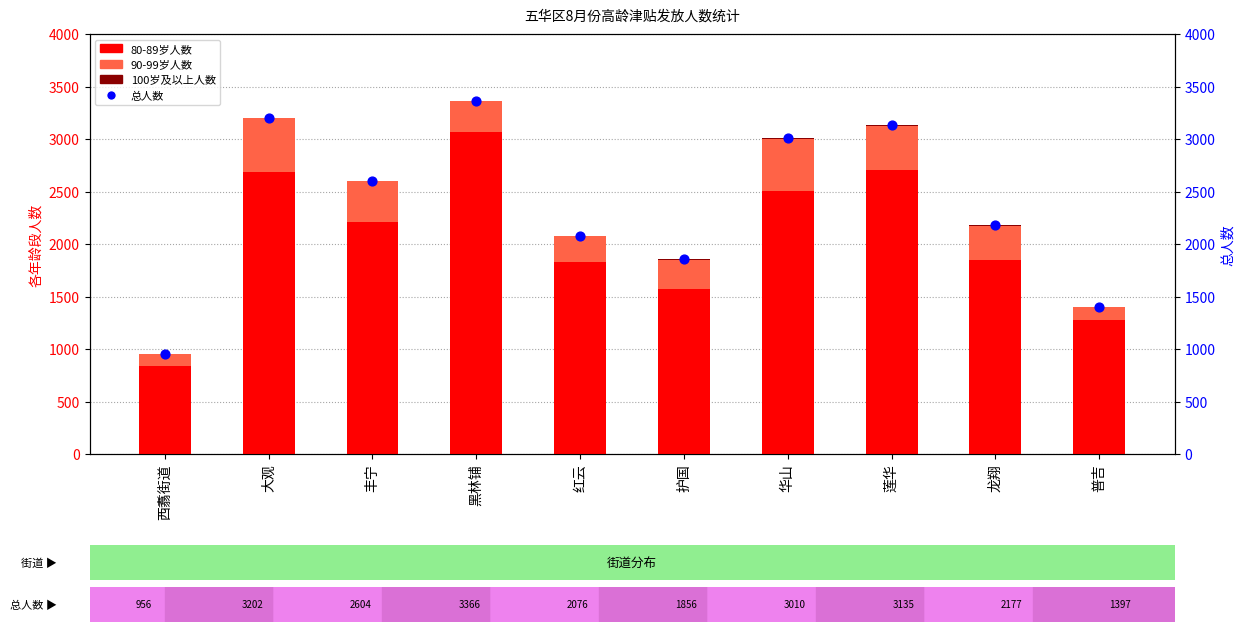

Which series reaches the minimum Y coordinate?

100岁及以上人数